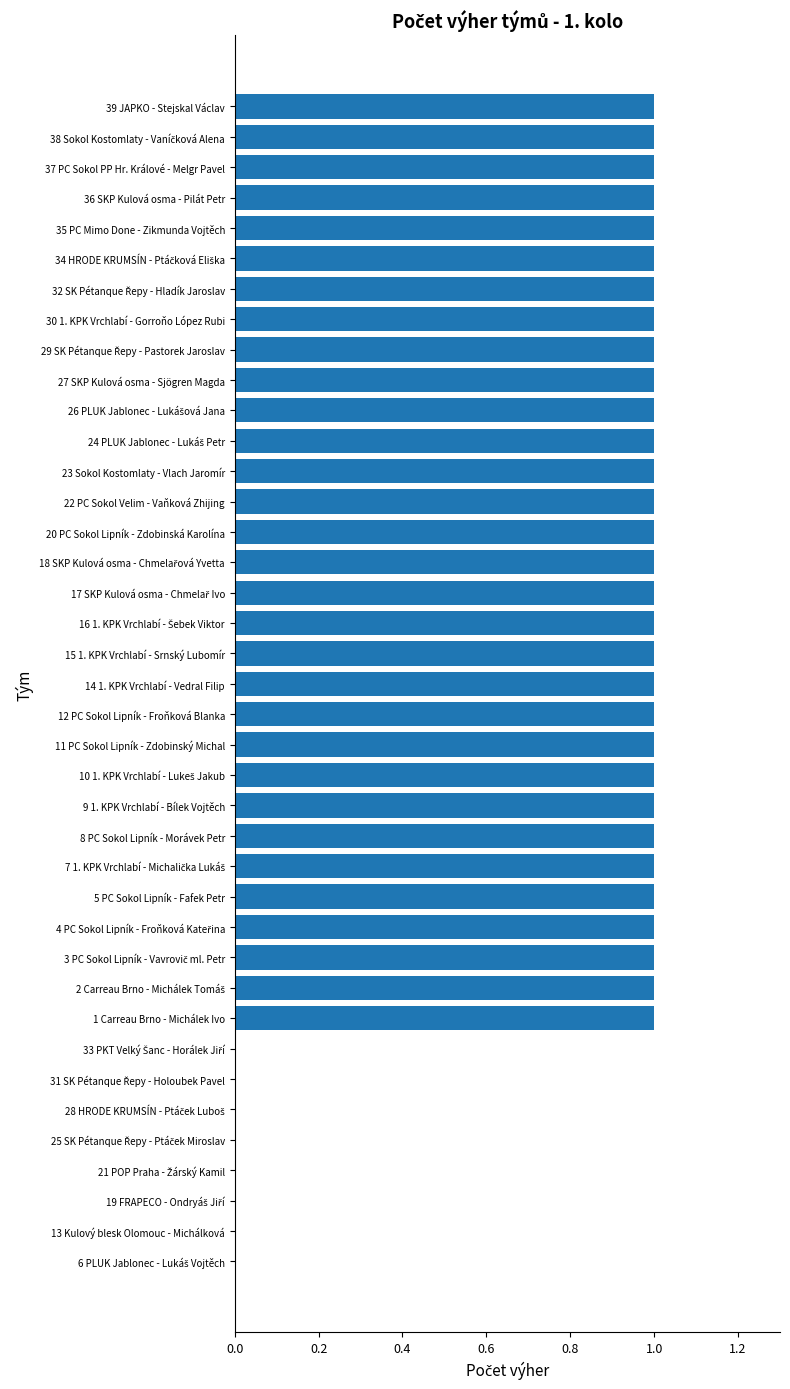

Are the bars grouped side by side (vs. stacked)?

No